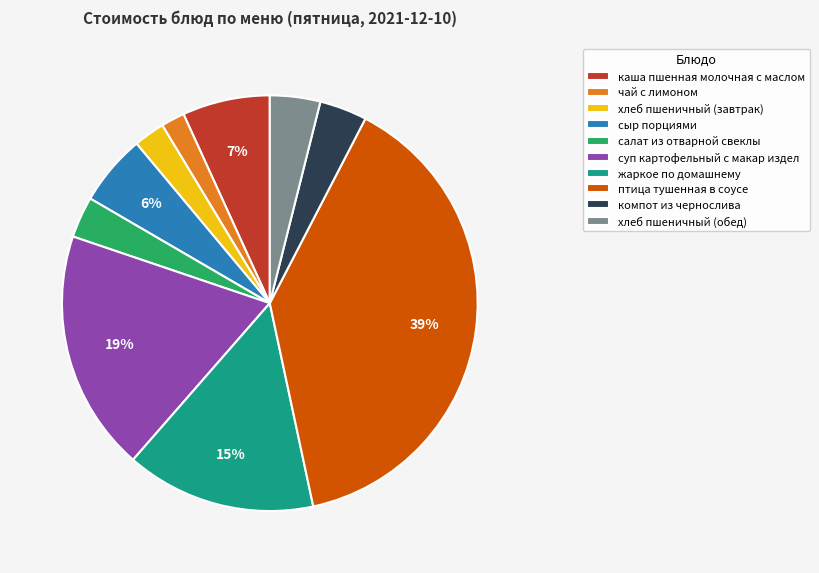

Approximately how many times larger is the value at каша пшенная молочная с маслом compared to сыр порциями?

1.2